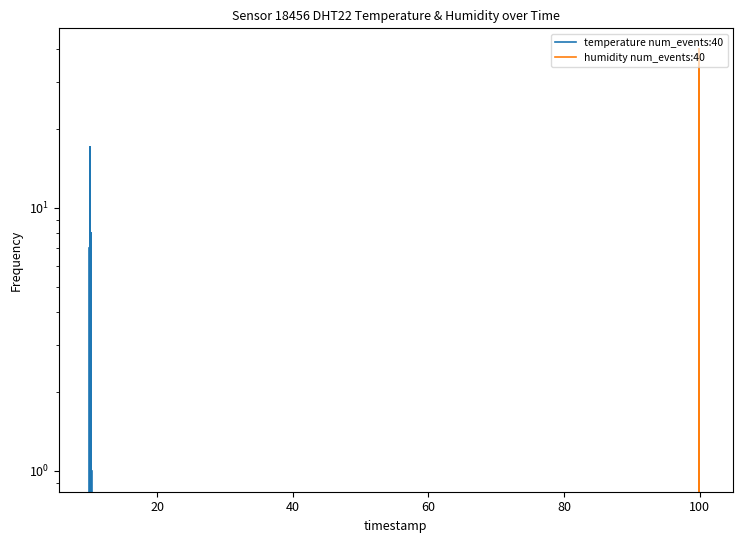

Which series has the widest spread of values?

humidity num_events:40